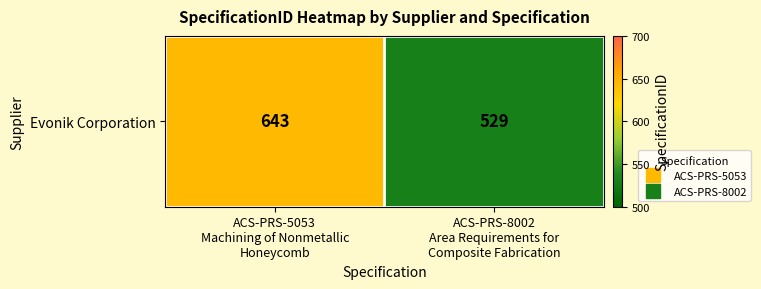

What is the average value?

586